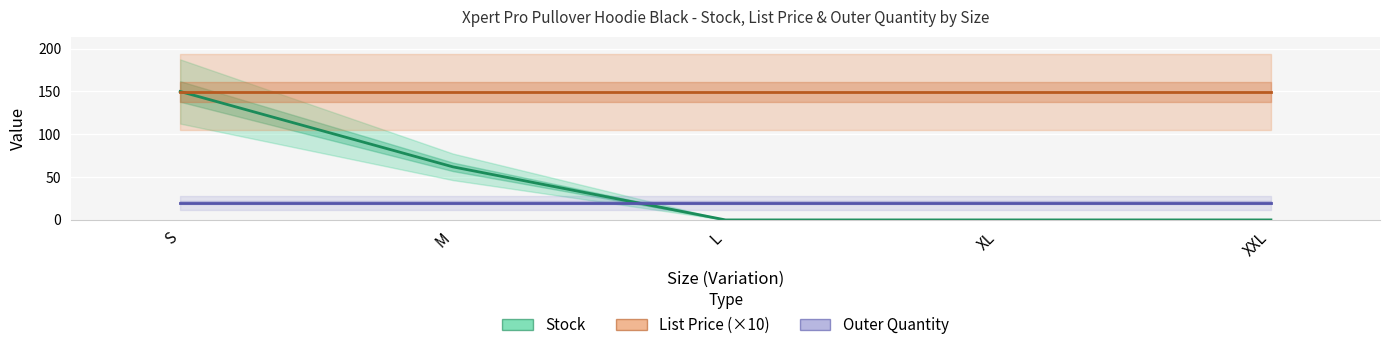

What is the spread (max minus min) of values at M?

129.5